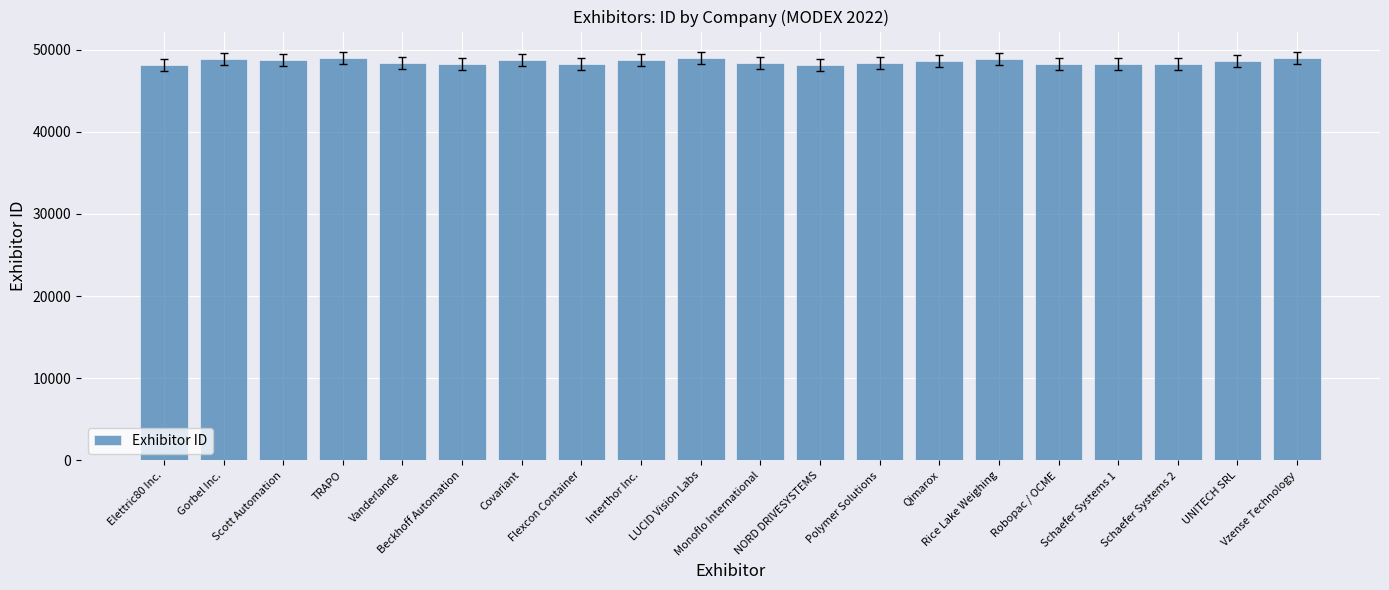

What is the maximum value shown in the chart?

48979